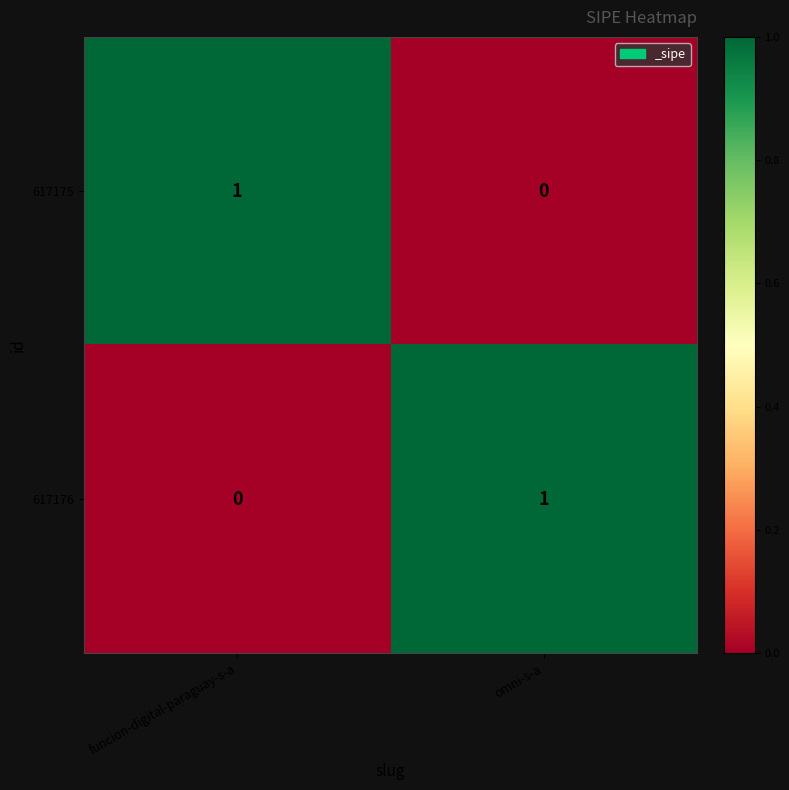

Which category has the highest value in the 617176 series?

omni-s-a